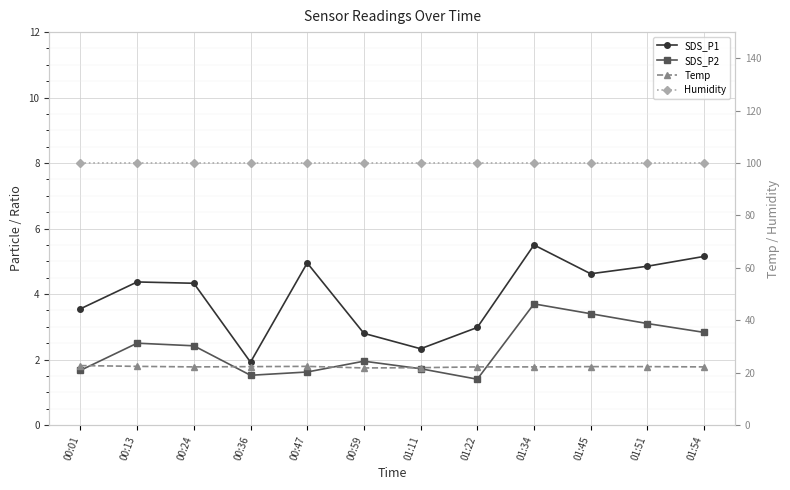

What is the sum of the Humidity values at 01:45 and 00:13?

199.8